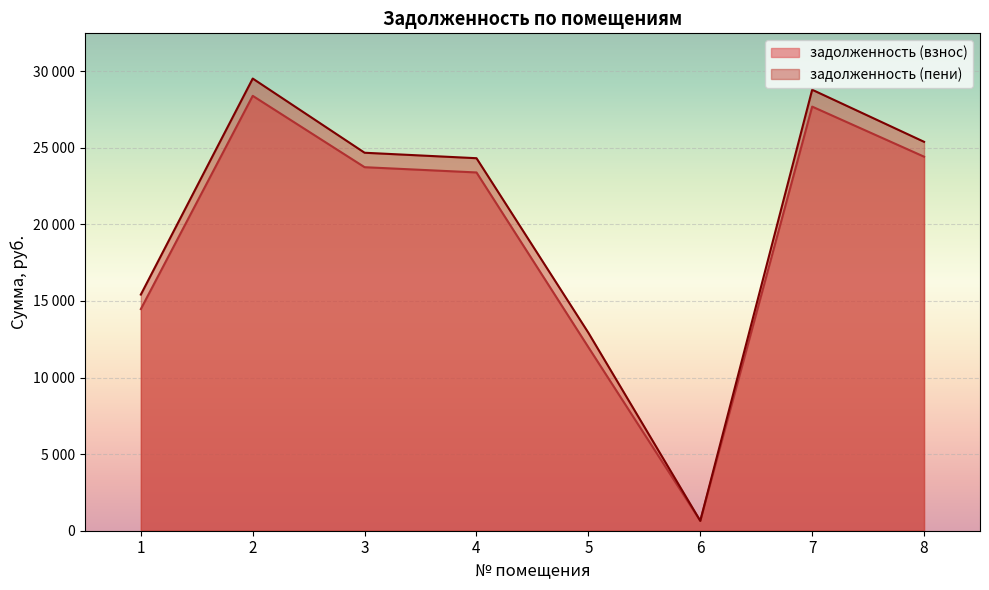

Rank the series at 7 from lowest to highest value.

задолженность (взнос), задолженность (пени)